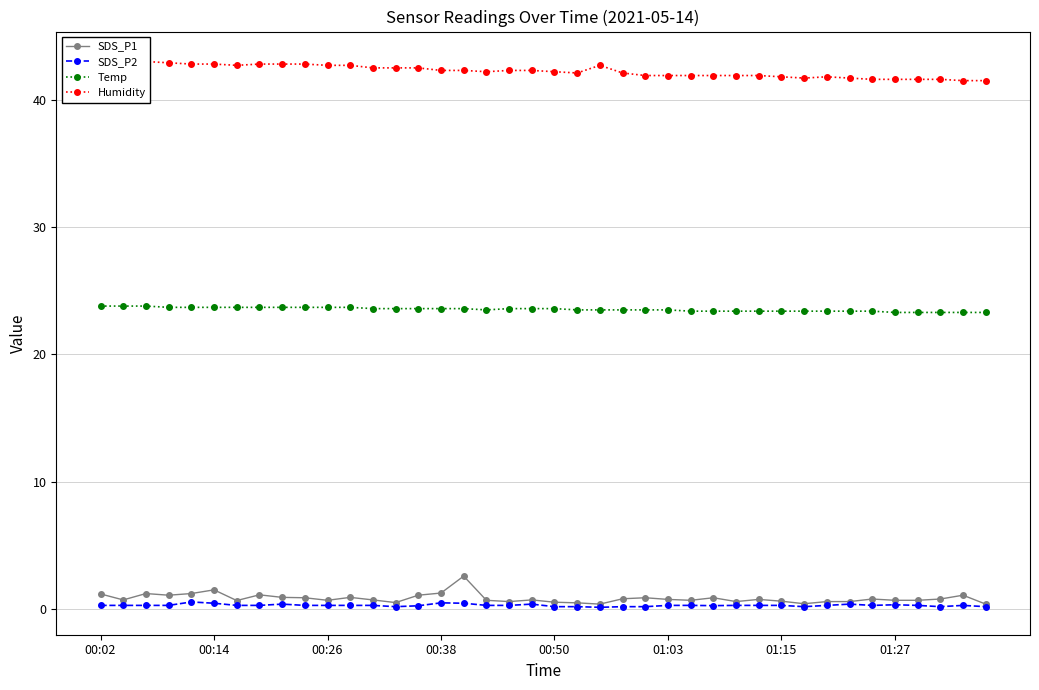

How many lines are shown in the chart?

4